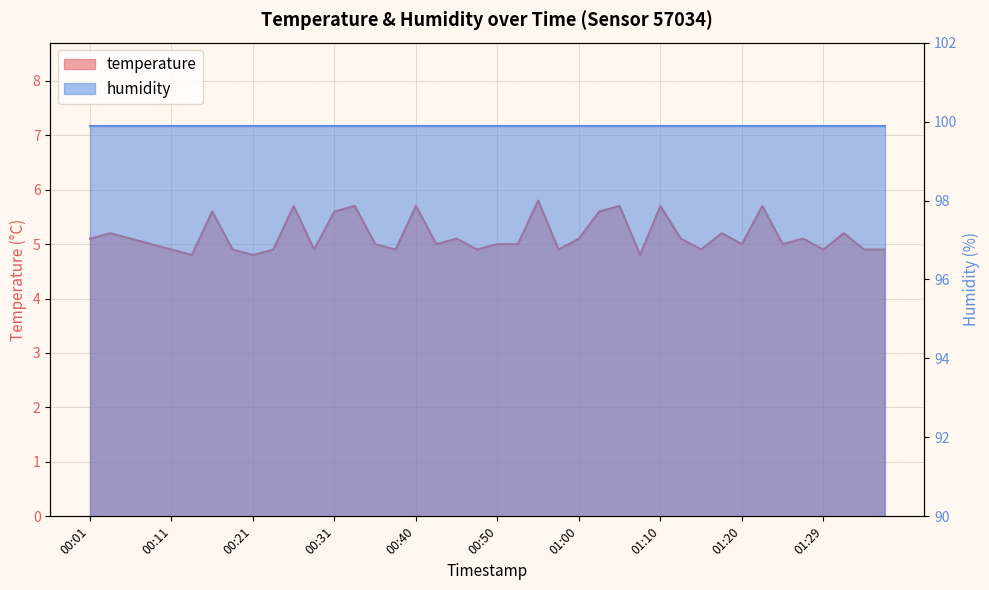

What position from the left is 00:01?

1